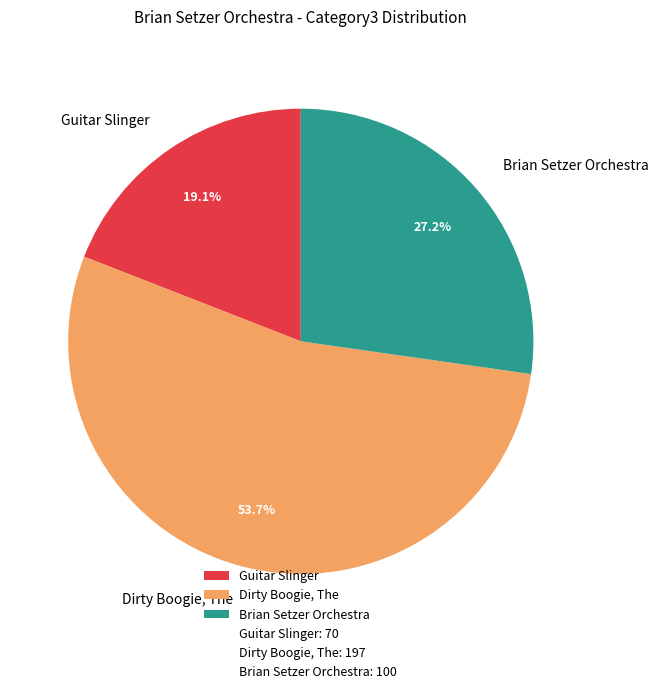

Does Brian Setzer Orchestra represent more than half of the total?

No